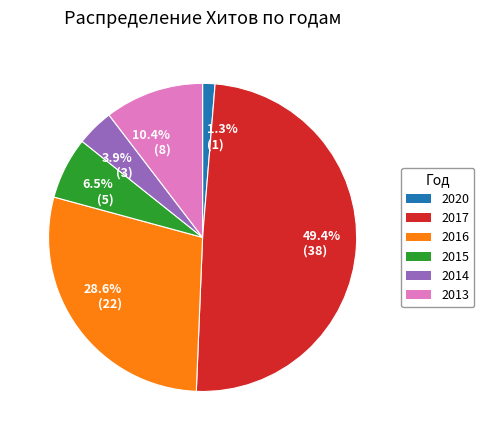

What percentage do 10.4% (8) and 49.4% (38) together represent?

59.7%